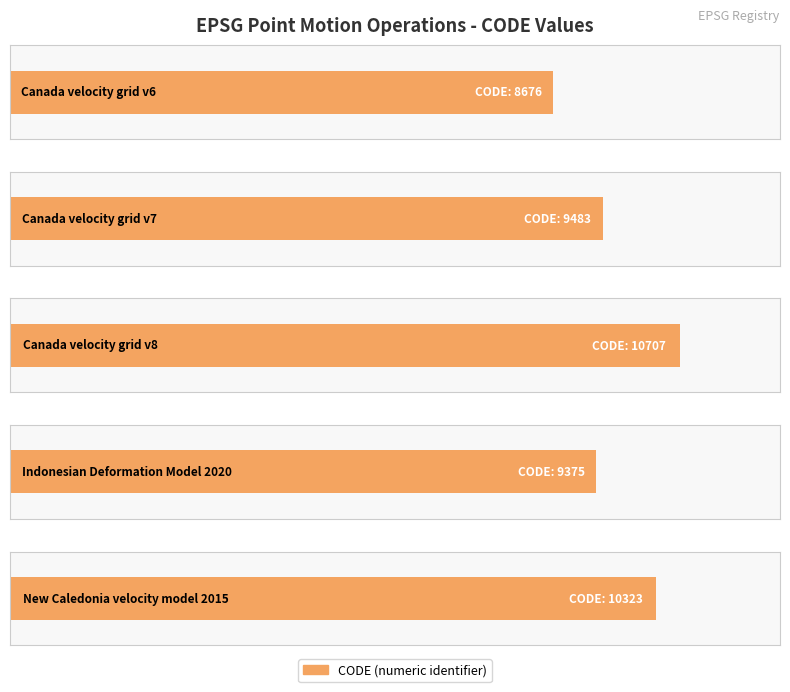

How many series are shown in this chart?

1